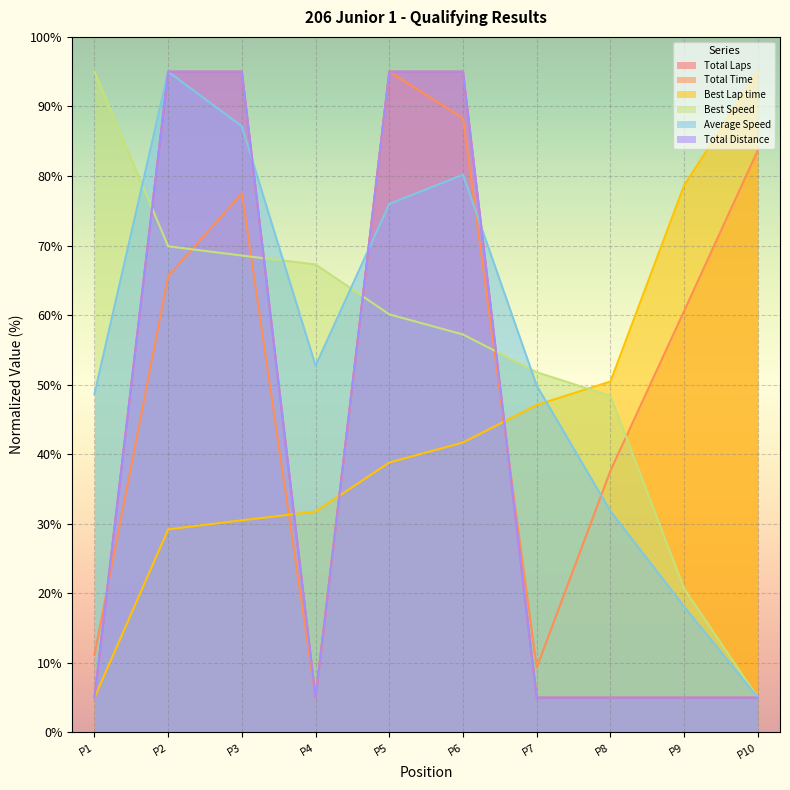

How many intersections are there between Best Speed and Total Time?

5